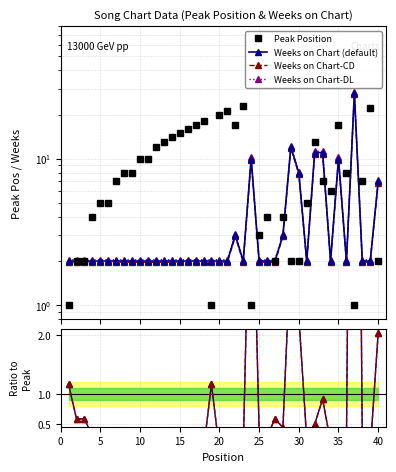

The value of CD at 0 is 0.6. True or false?

False